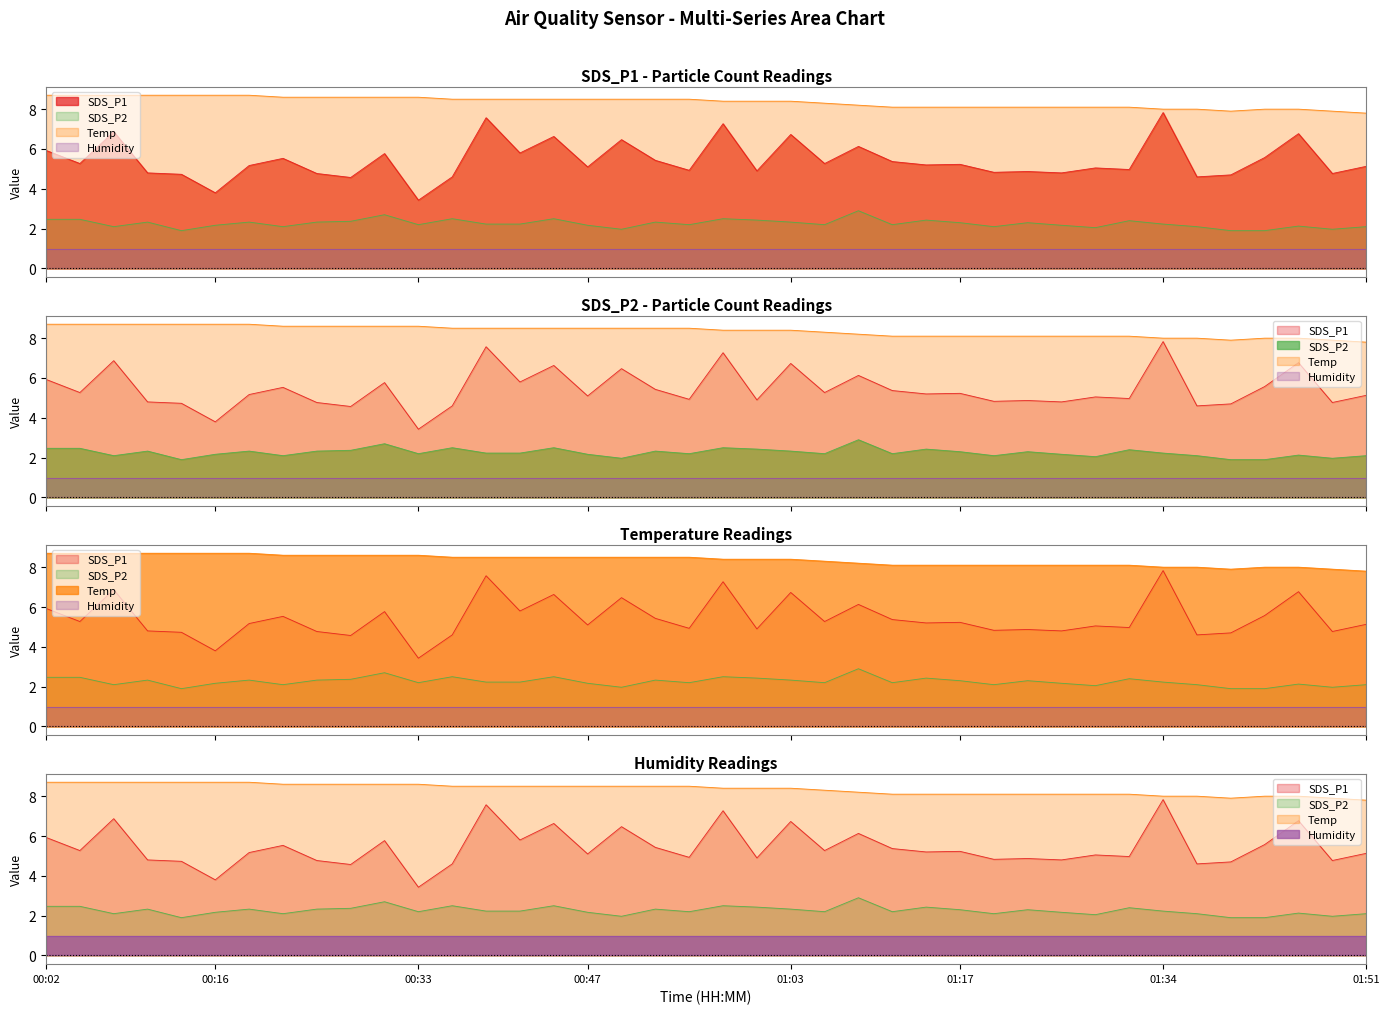

Count the number of data series in this chart.

4